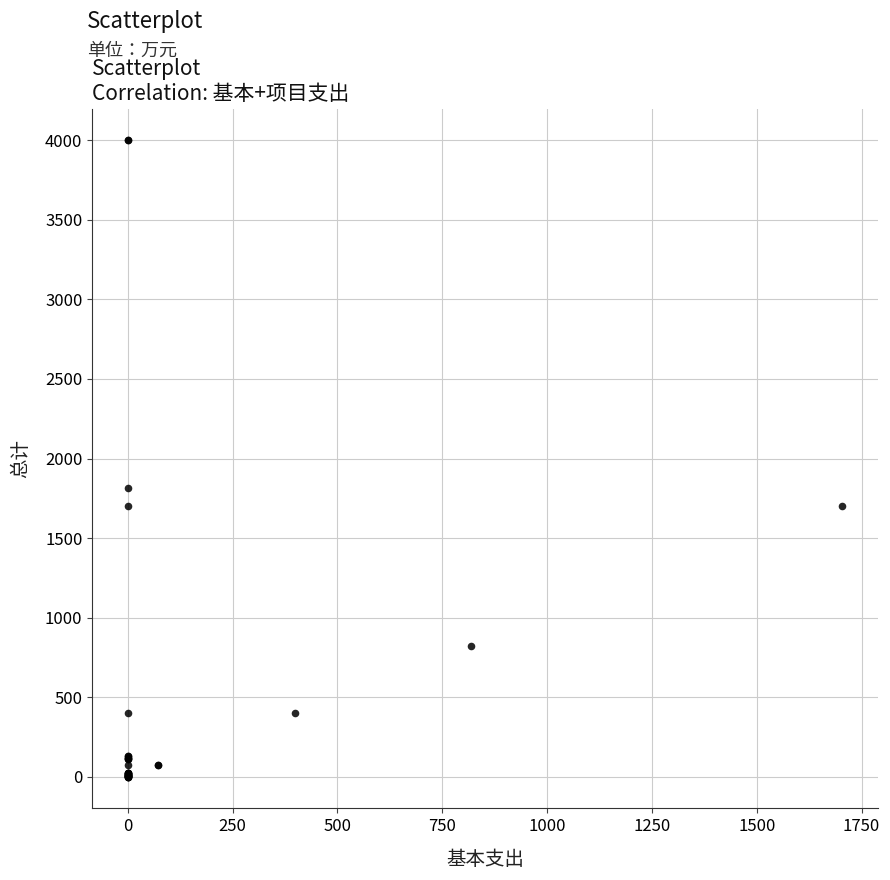

What Y value in the scatter plot is closest to 2000?

1814.2